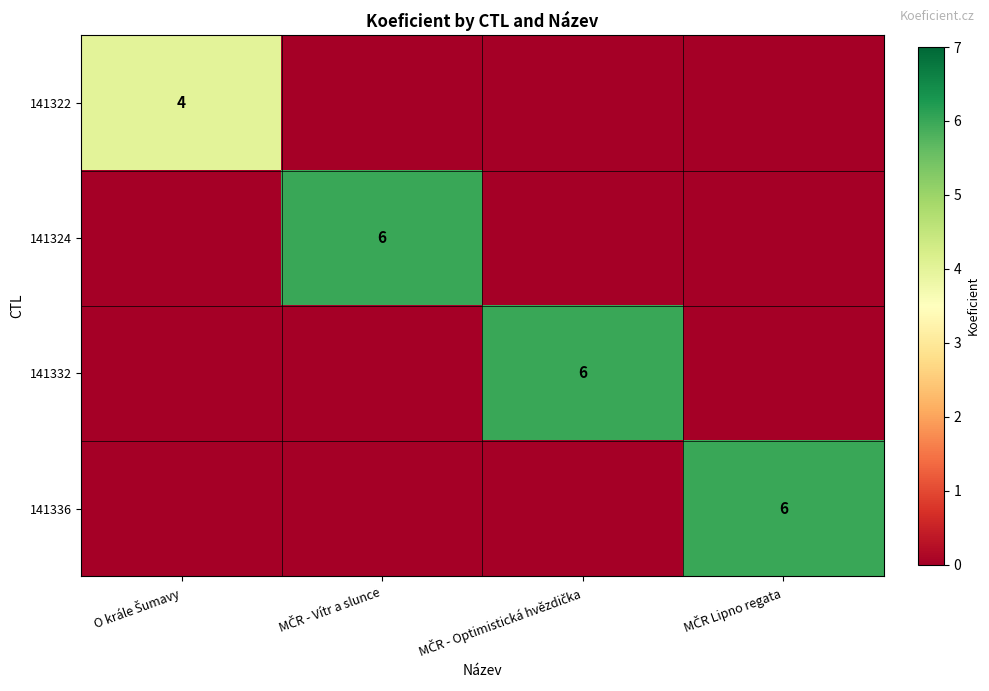

Count the 141332 values in the range 0 to 6.

4